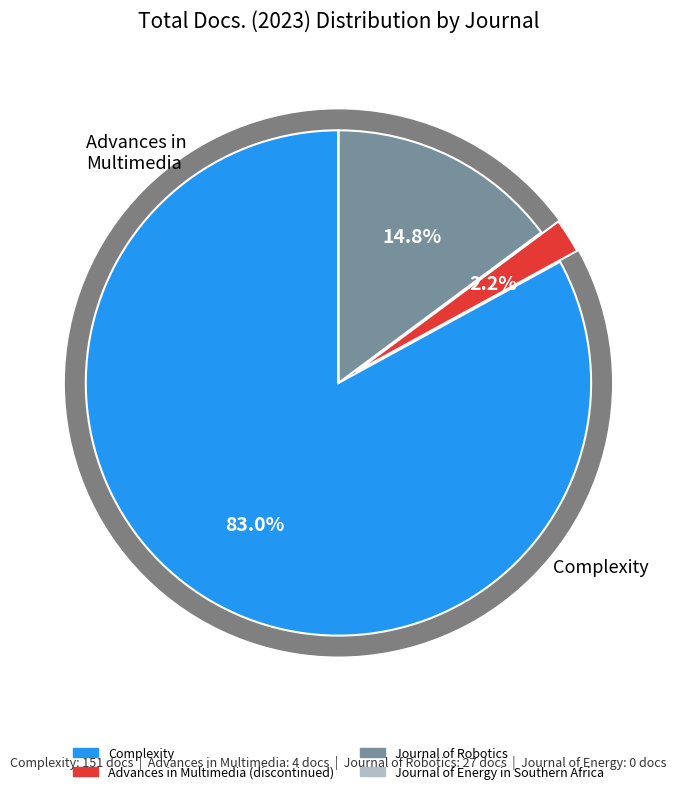

What is the largest slice in the pie chart?

Complexity